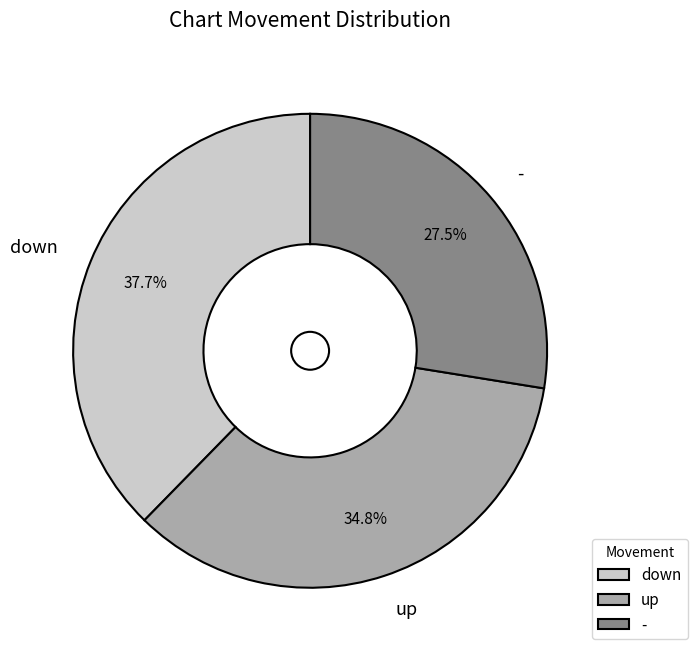

What portion of the pie excludes down?

62.3%